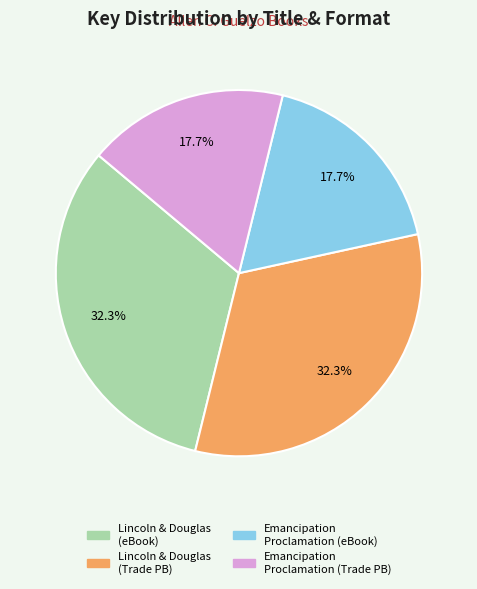

Is there any slice that represents more than half of the pie?

No